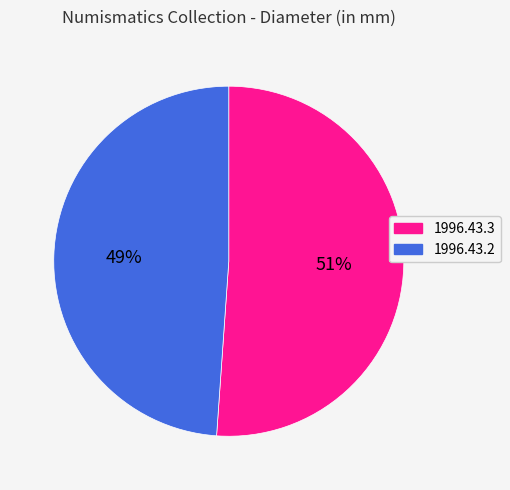

To the nearest percent, what is the difference between the largest and smallest slice percentages?

2%